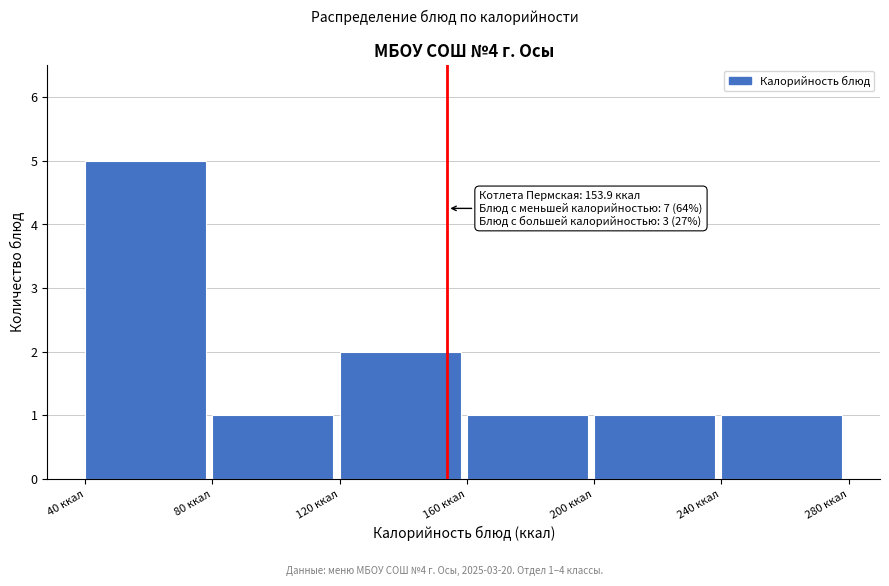

Over which range of the x-axis is the bar tallest?

40 to 80